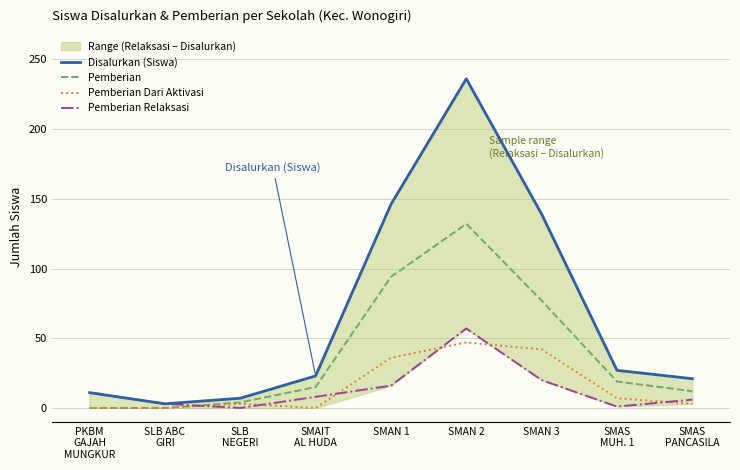

What is the highest value of the Pemberian Dari Aktivasi series?

47